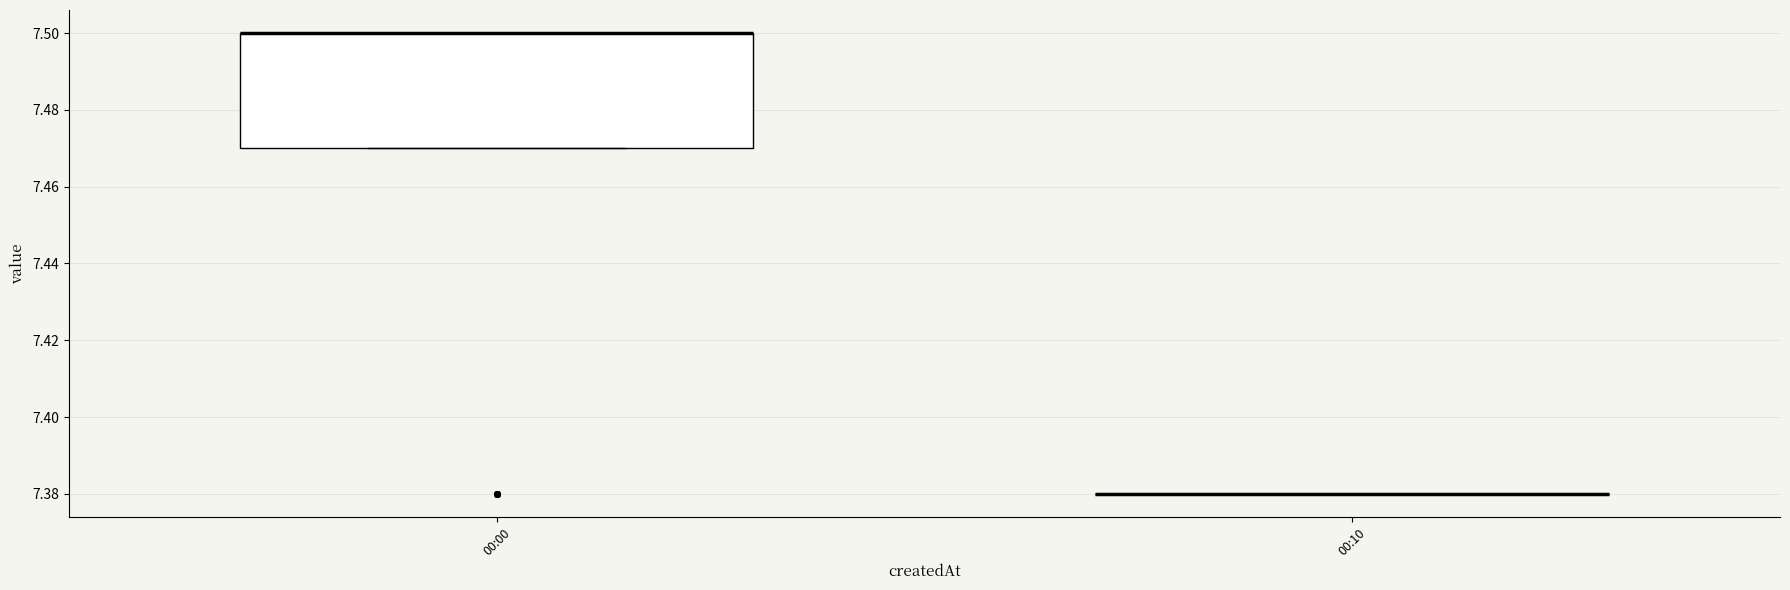

Which box is the tallest, from its lower edge to its upper edge?

00:00